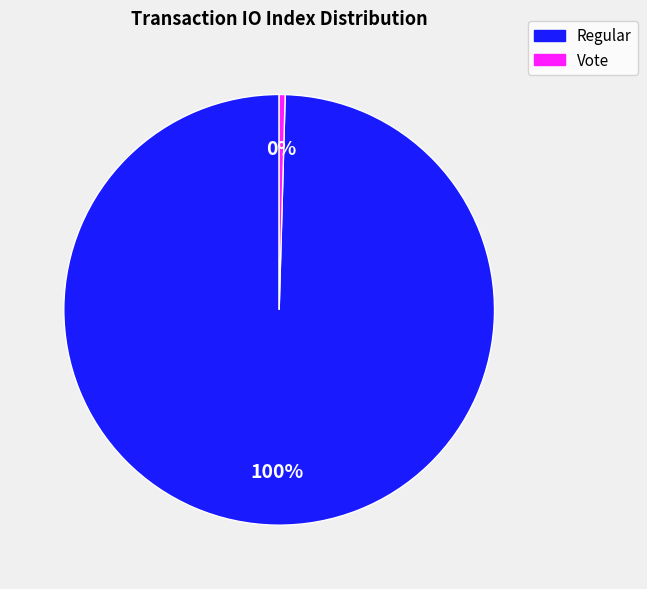

To the nearest percent, what is the average slice percentage?

50%